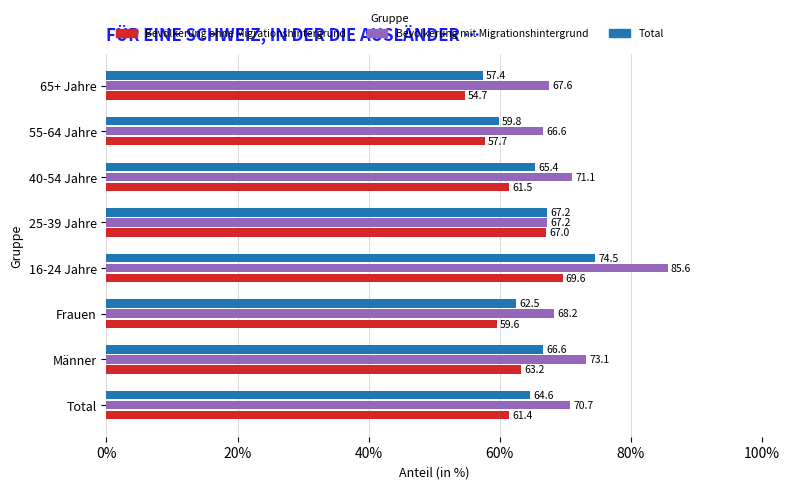

Which series has the widest spread of values?

Bevölkerung mit Migrationshintergrund